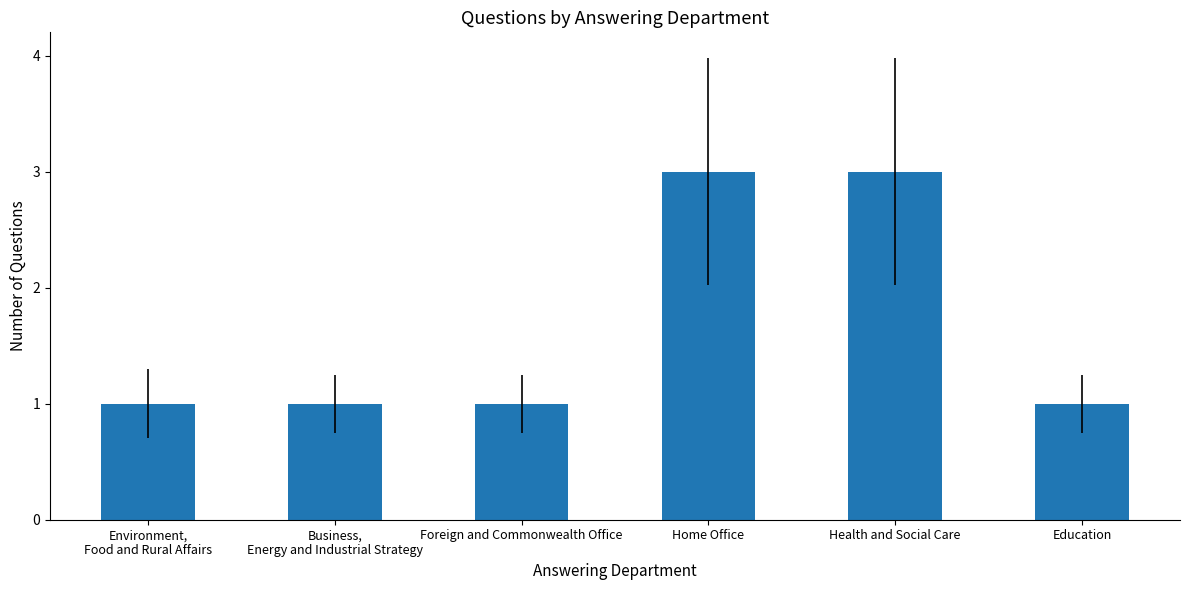

Reading left to right, list all the values displayed in this chart.

Environment,
Food and Rural Affairs=1	Business,
Energy and Industrial Strategy=1	Foreign and Commonwealth Office=1	Home Office=3	Health and Social Care=3	Education=1